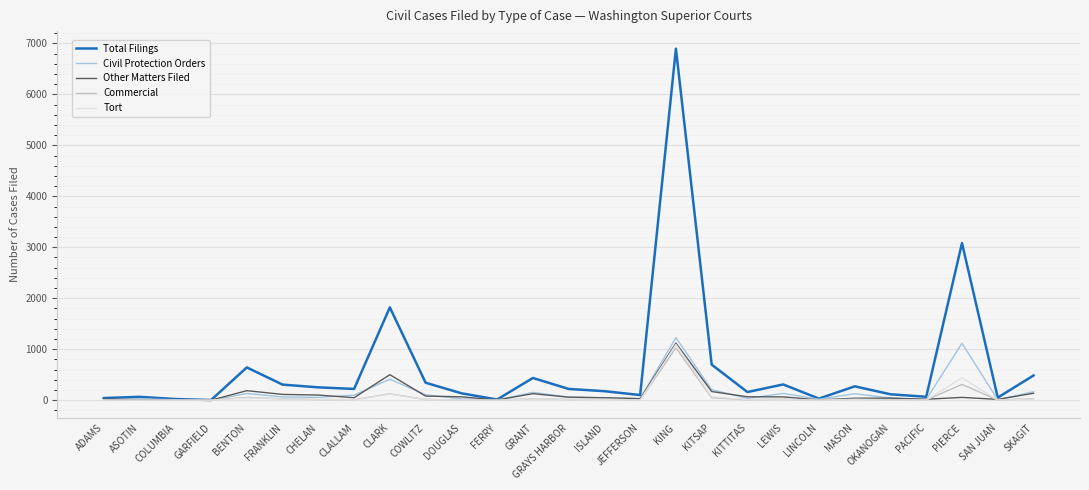

What is the total value across all series at FRANKLIN?

536